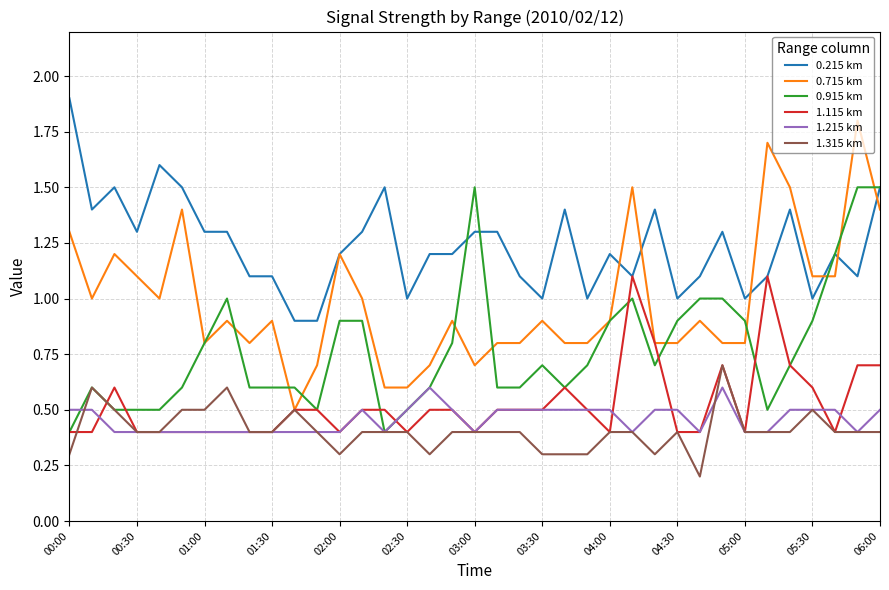

Which series has the widest spread of values?

0.715 km